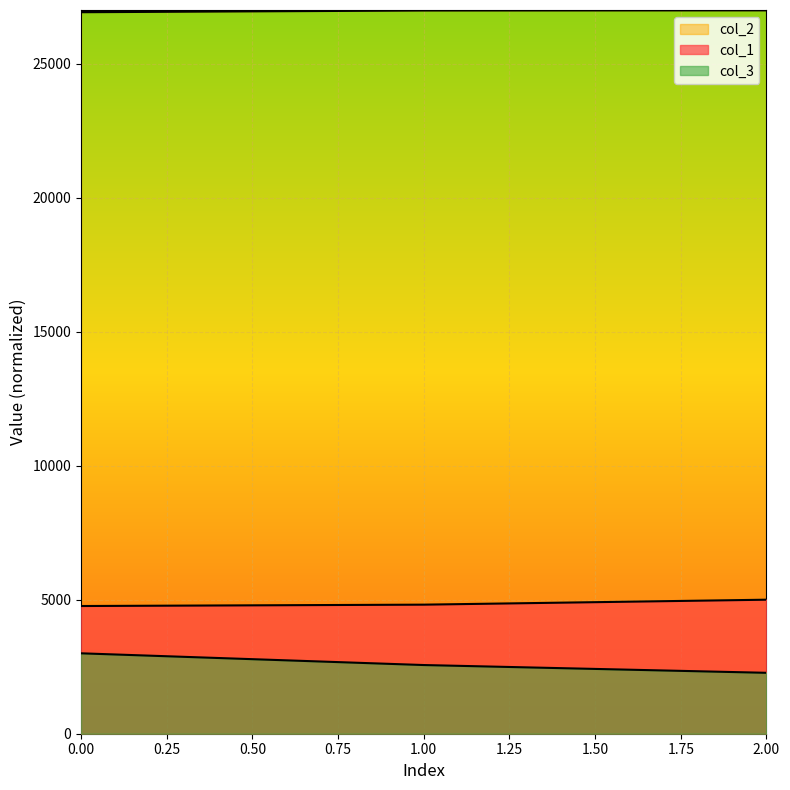

How many lines are shown in the chart?

3